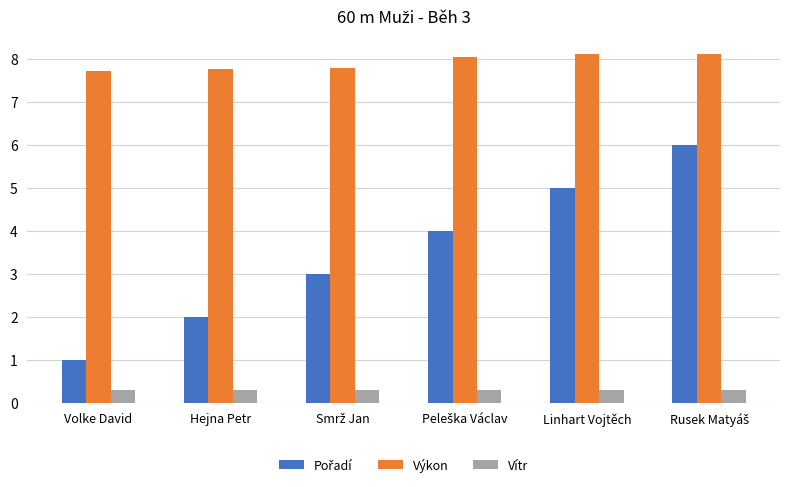

Is the value of Vítr at Linhart Vojtěch greater than the value of Výkon at Volke David?

No